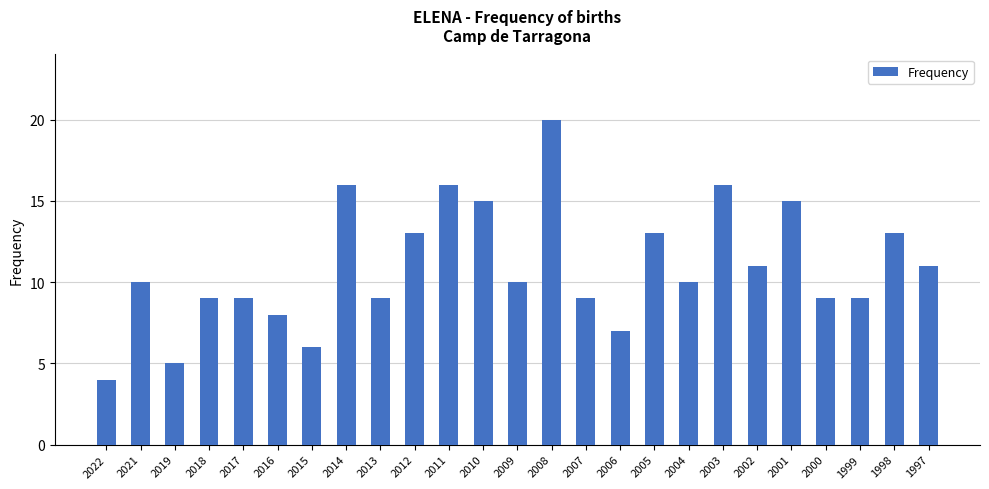

Read the value at 2015.

6